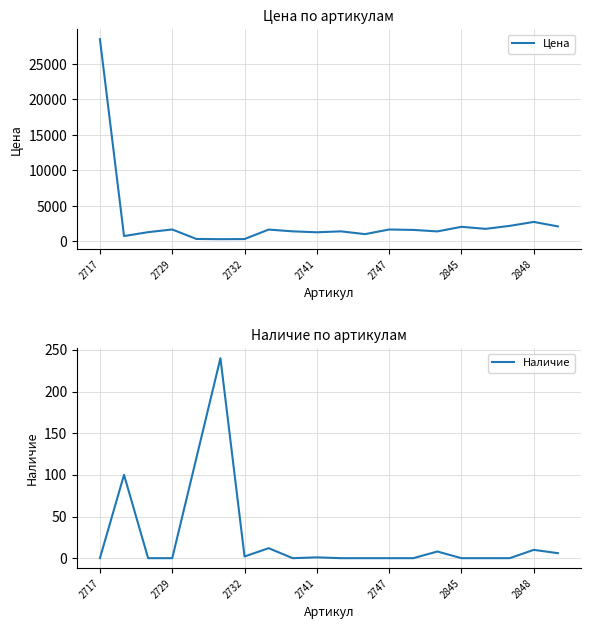

Does the chart have visible grid lines?

Yes